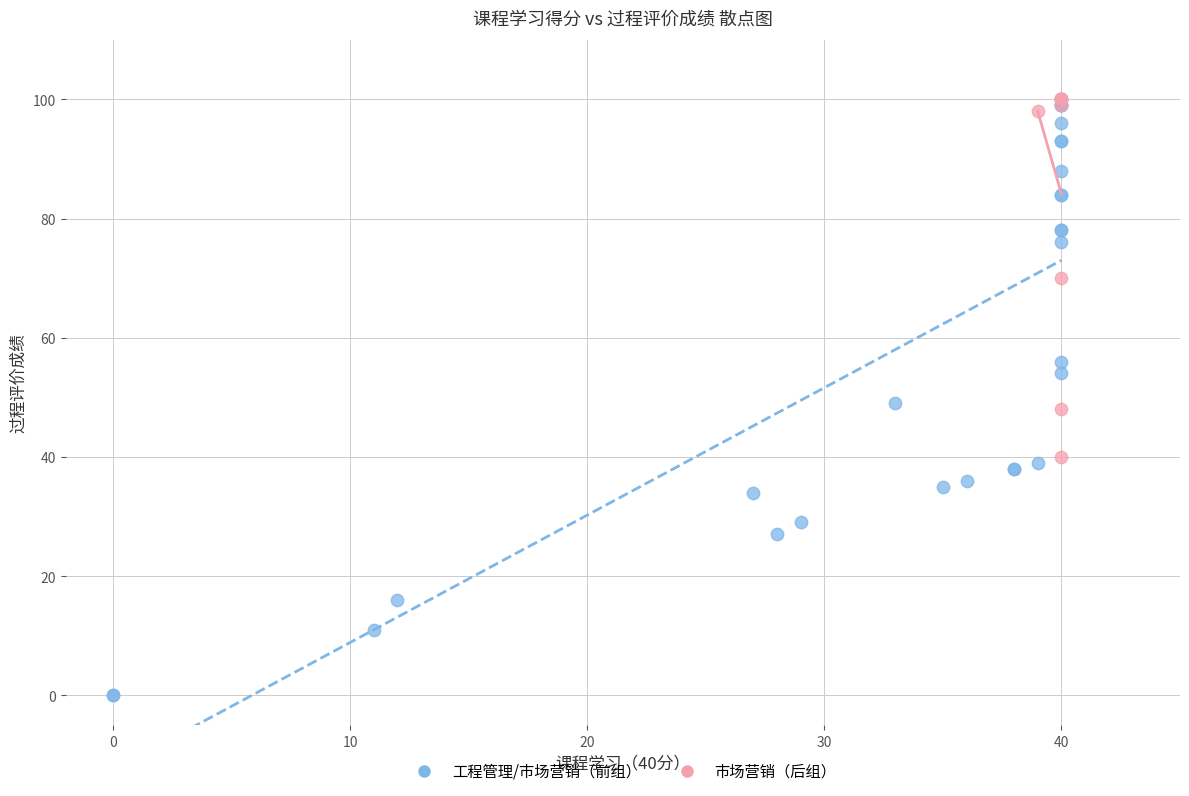

Which series contains the lowest Y value?

工程管理/市场营销（前组）